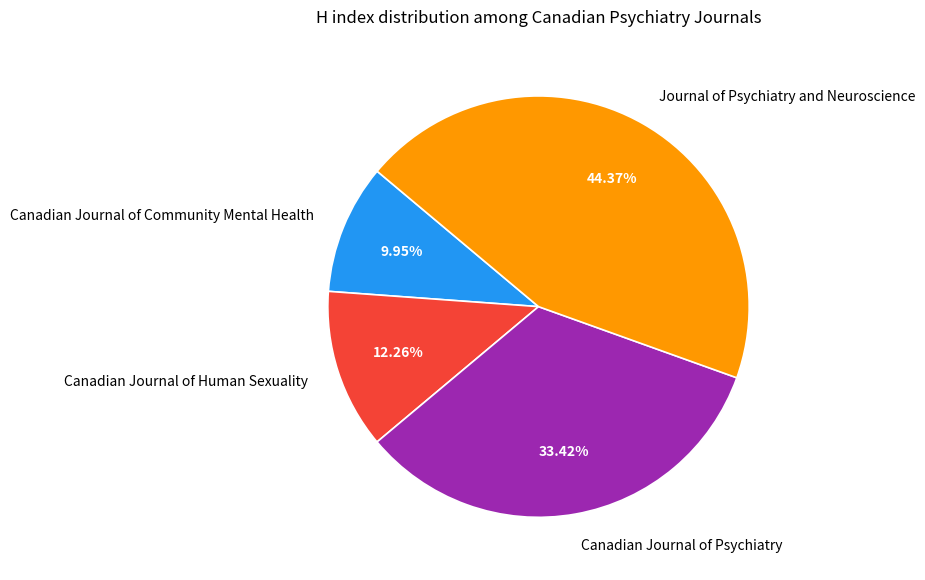

Count the number of slices in the pie.

4